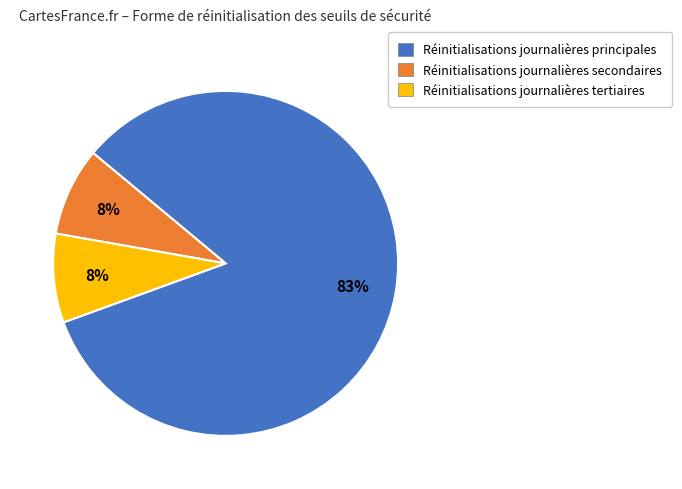

To the nearest percent, what is the average slice percentage?

33%